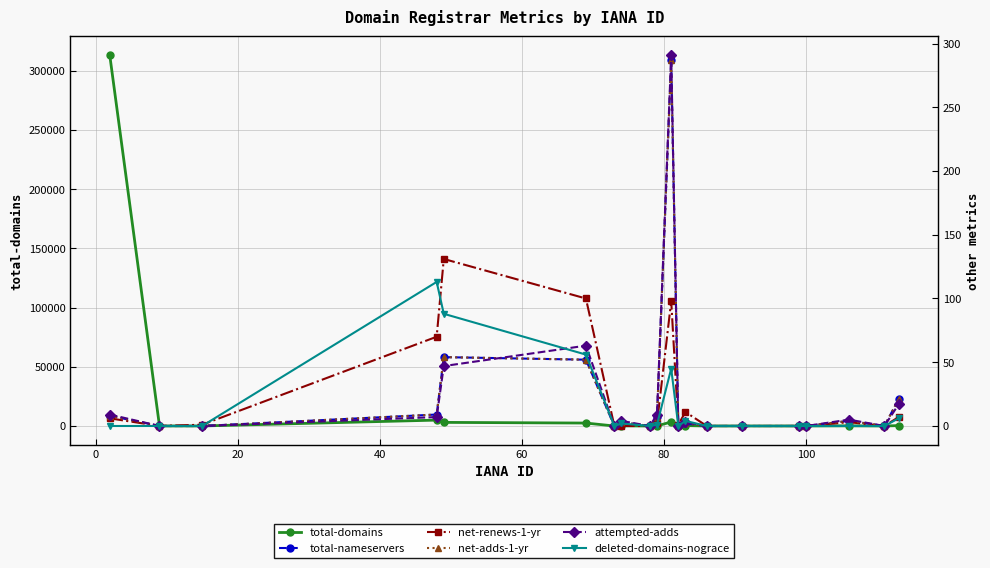

List the series in order of their peak value, highest first.

total-domains, attempted-adds, total-nameservers, net-adds-1-yr, net-renews-1-yr, deleted-domains-nograce